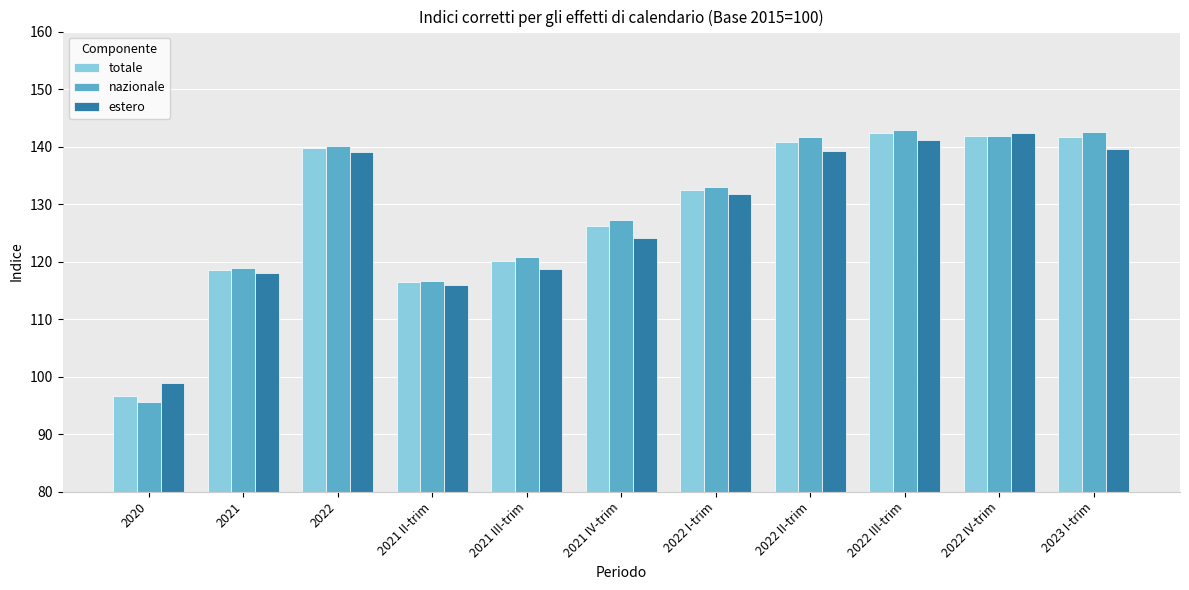

Does the chart contain any negative values?

No